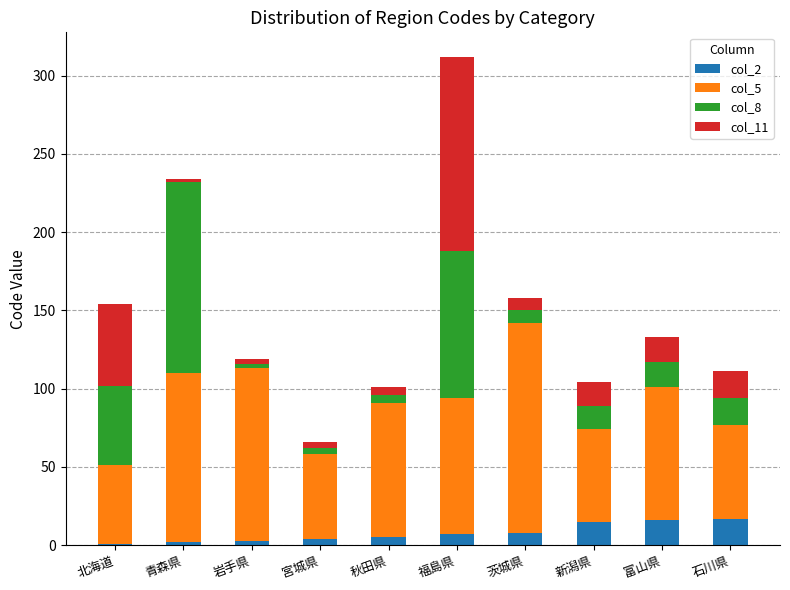

Are the bars horizontal?

No